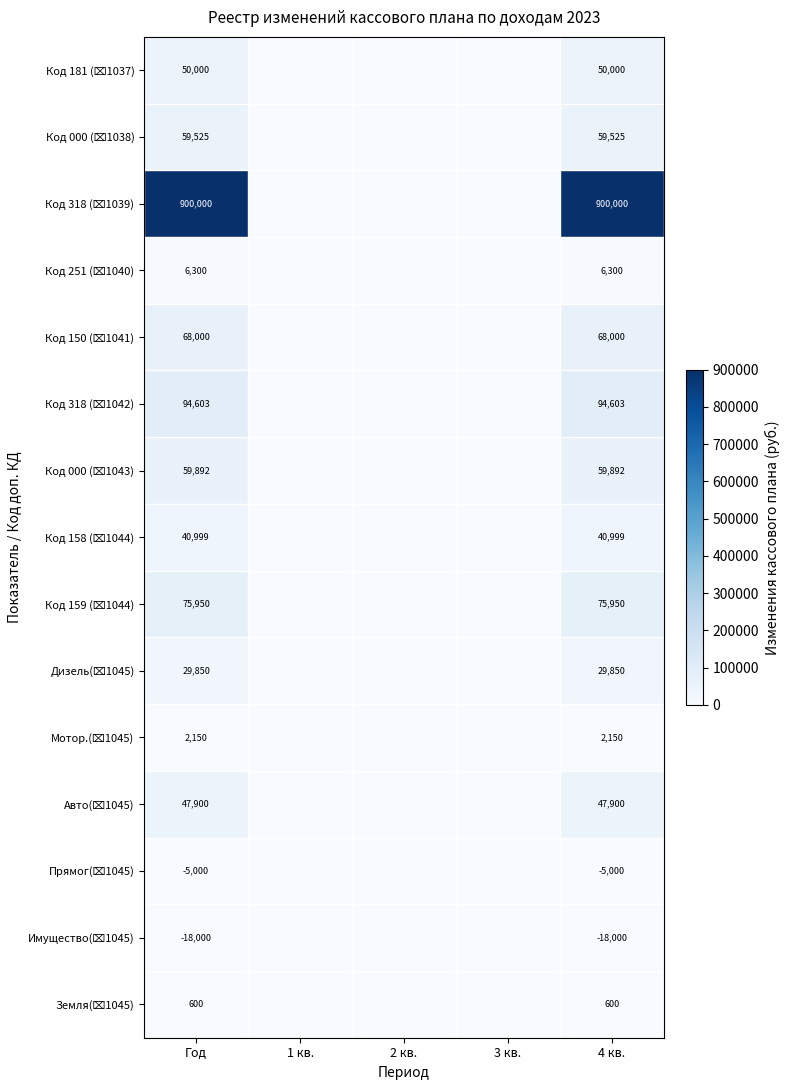

The Код 318 (⌧1039) series shows 900000 at Год. True or false?

True